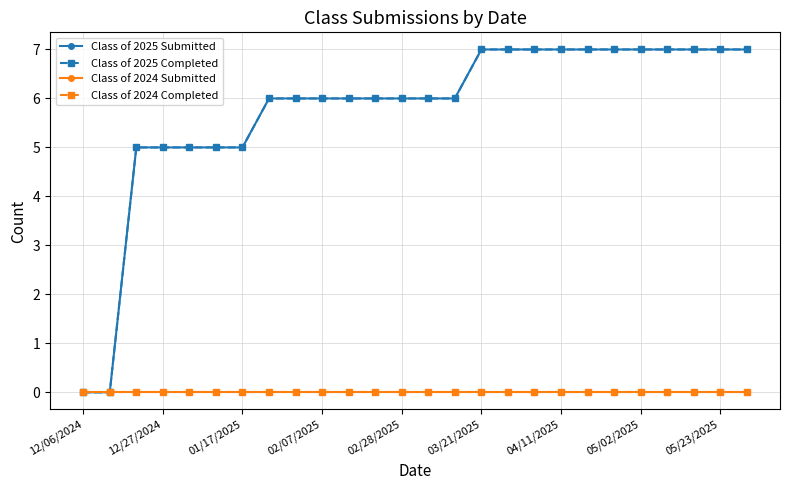

Is this an area chart (filled region under the line)?

No